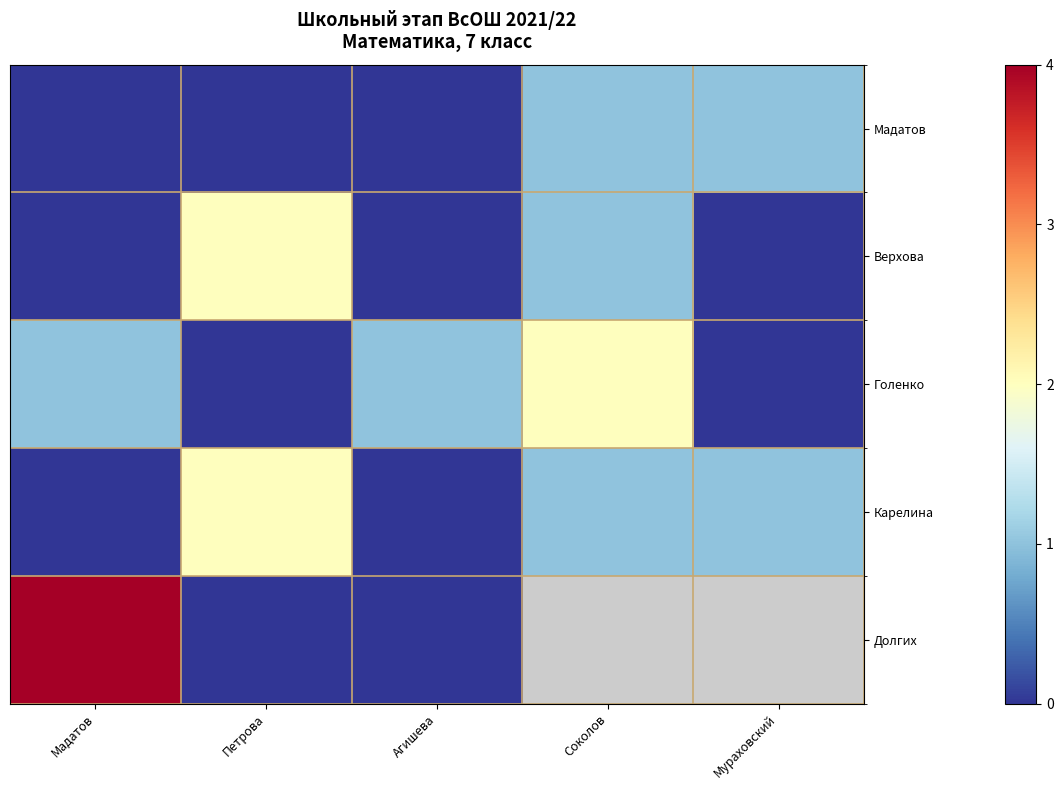

At which category is the sum across all series the highest?

Мадатов